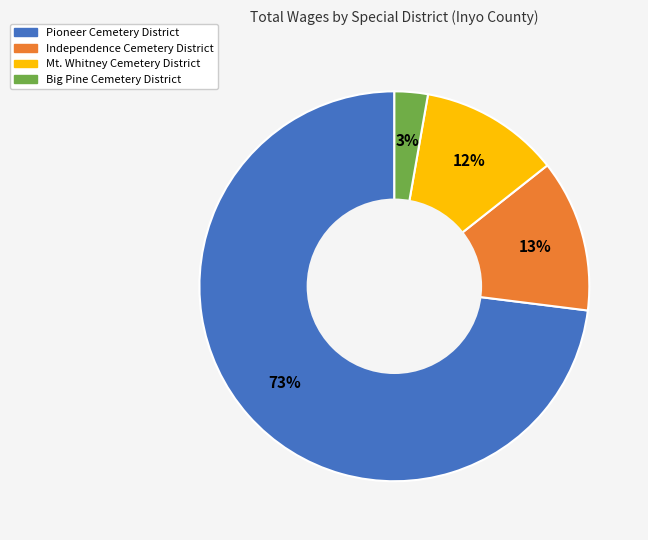

Which slice represents more than half of the pie?

Pioneer Cemetery District